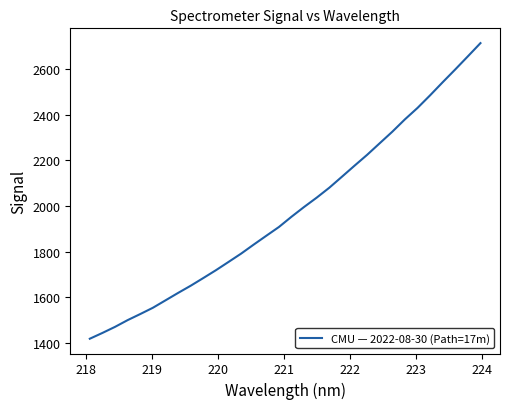

What is the minimum value shown in the chart?

1418.1